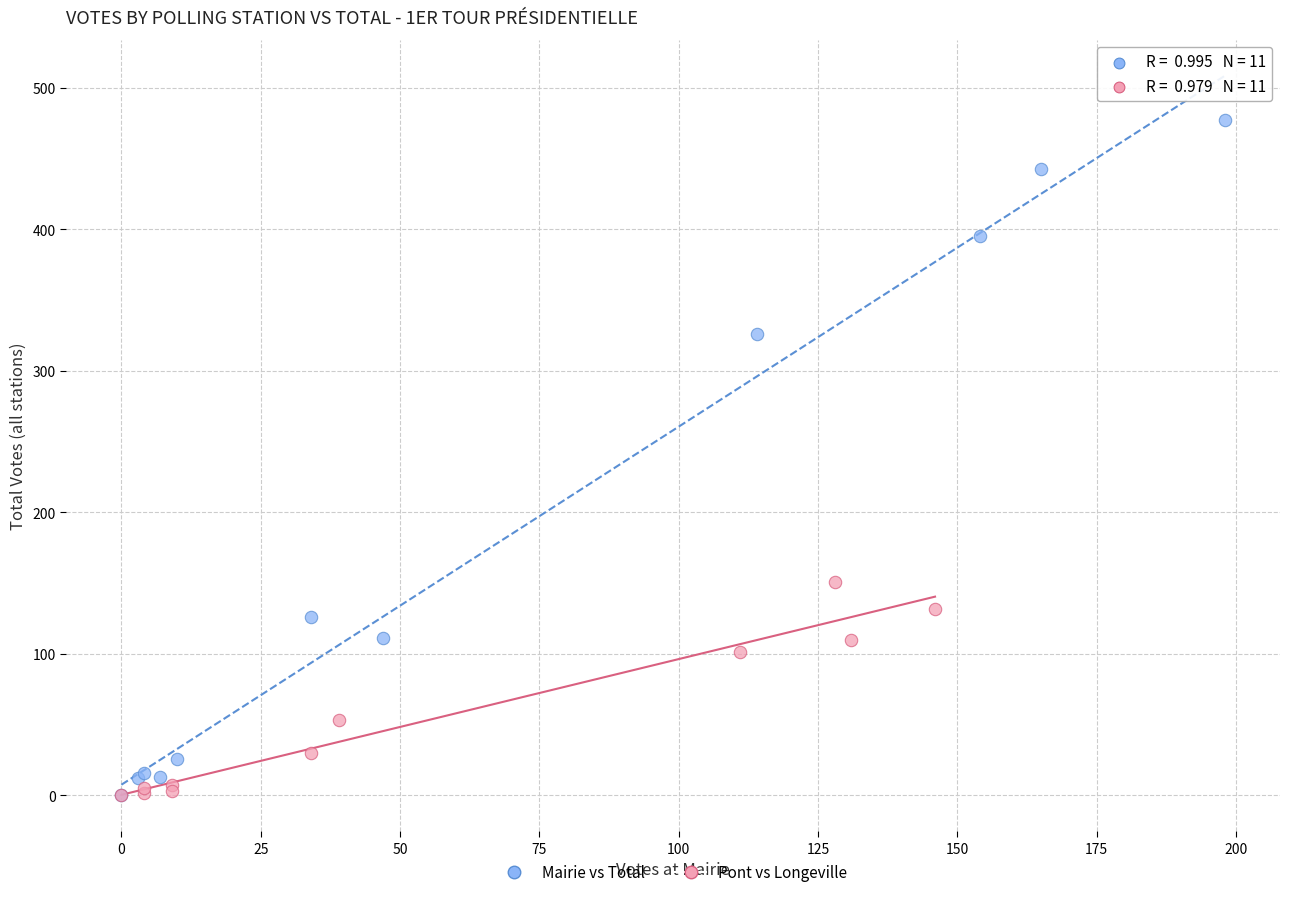

Which series has the largest Y range (max minus min)?

Mairie vs Total